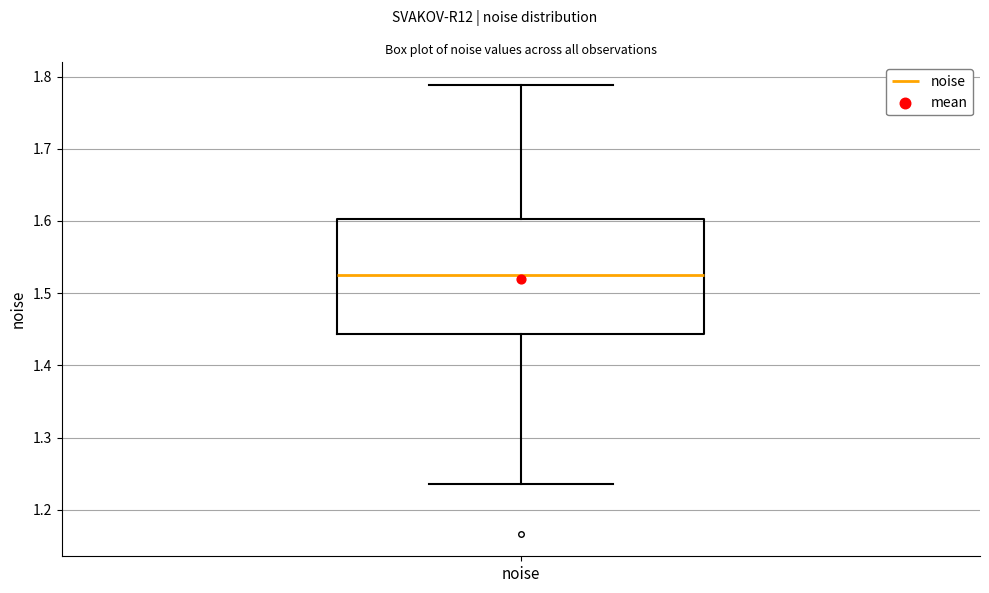

Transcribe this box plot: give where the median line is, the range the box spans, and where the two whiskers end, as read against the y-axis. The values are not printed on the chart, so give them approximately, as read against the axis.

median 1.53, box 1.44 to 1.60, whiskers 1.24 to 1.79